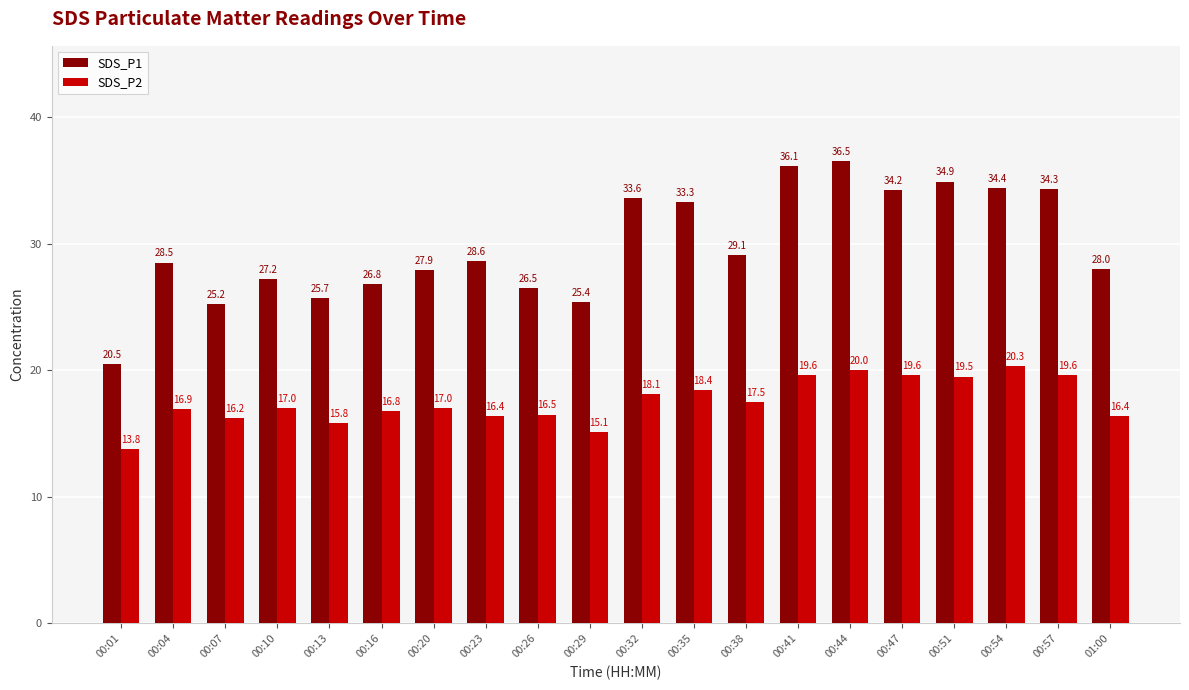

True or false: SDS_P2 has a value of 18.1 at 00:32.

True